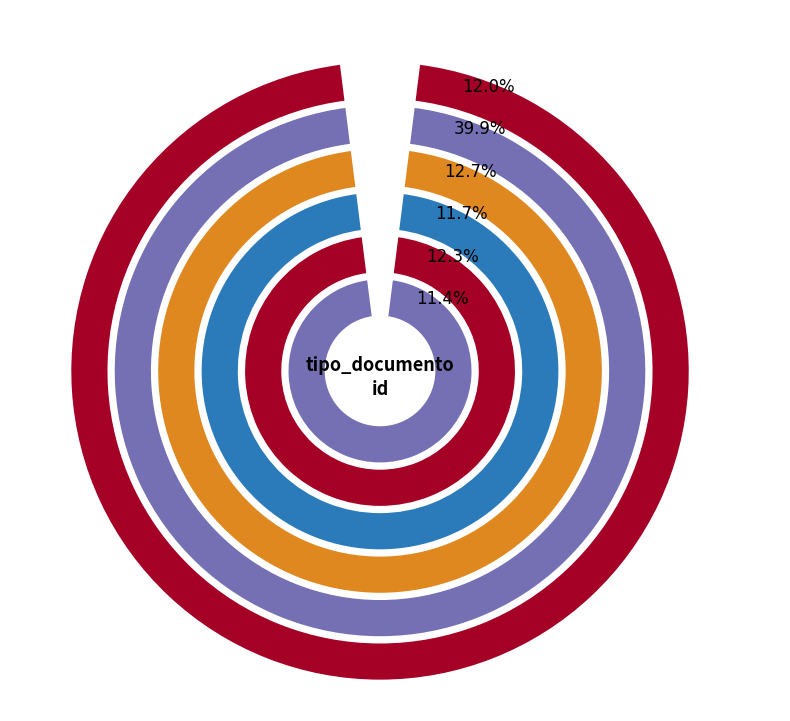

Rank the categories by value from highest to lowest.

Orden de Compra o Contrato, Notificacion al Oferente, Cuadro Comparativo de Ofertas, Resolucion de Adjudicacion, Informe de Evaluacion, Acta de Apertura